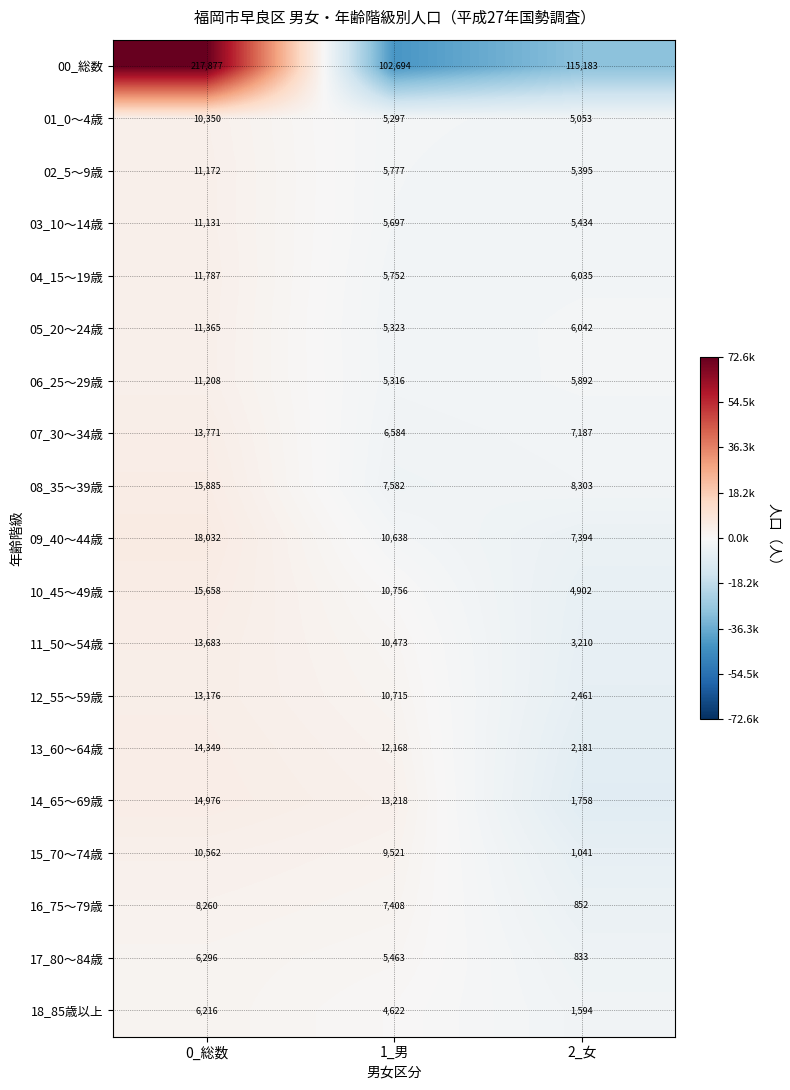

How many data points does each series have?

3